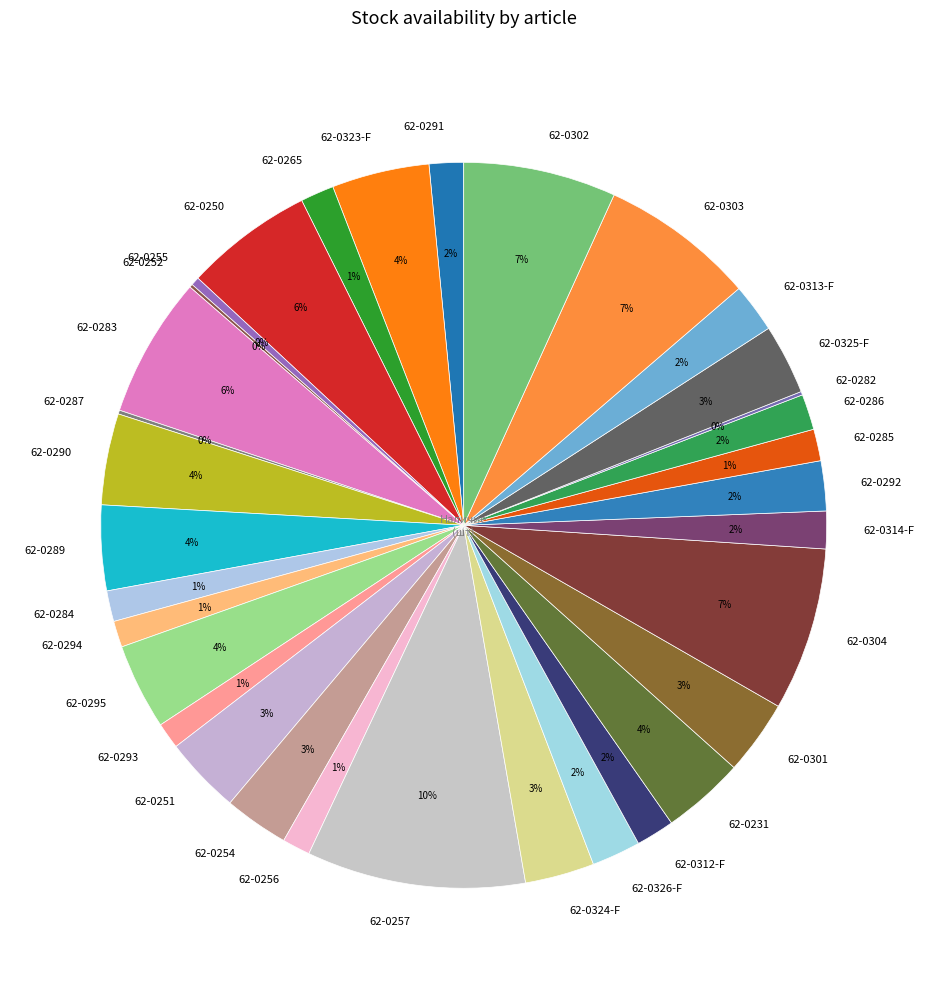

True or false: 62-0250 accounts for 1% of the total.

False